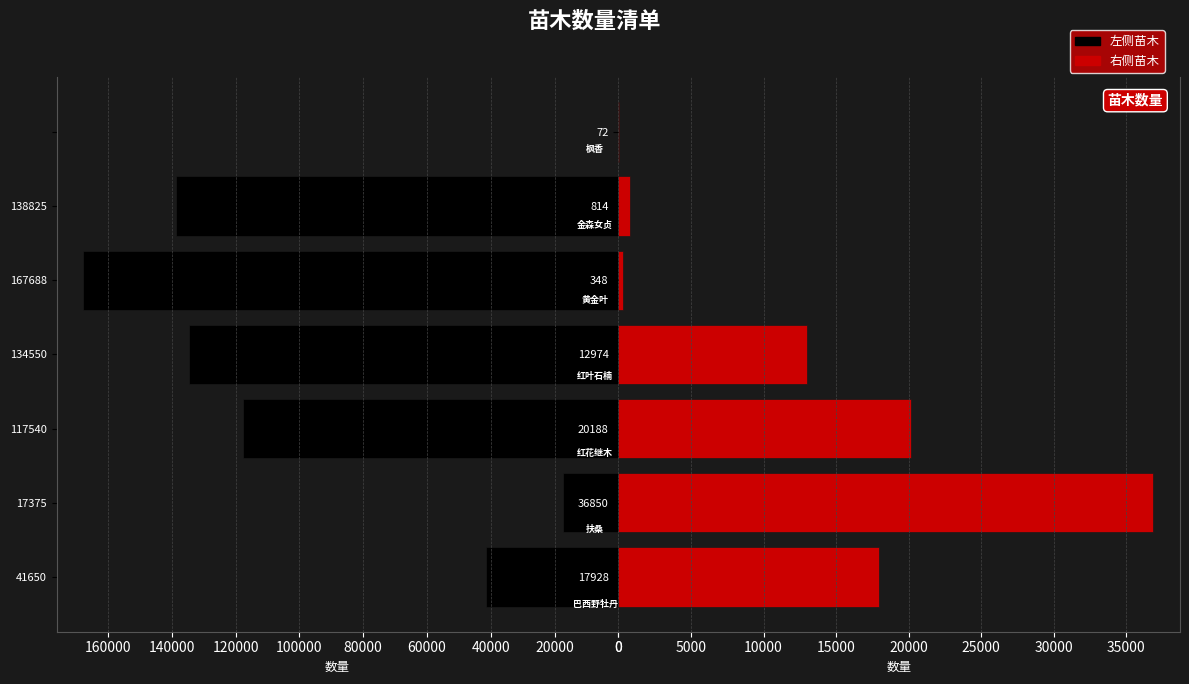

Is it true that 左侧苗木 equals 73451 at 41650?

False